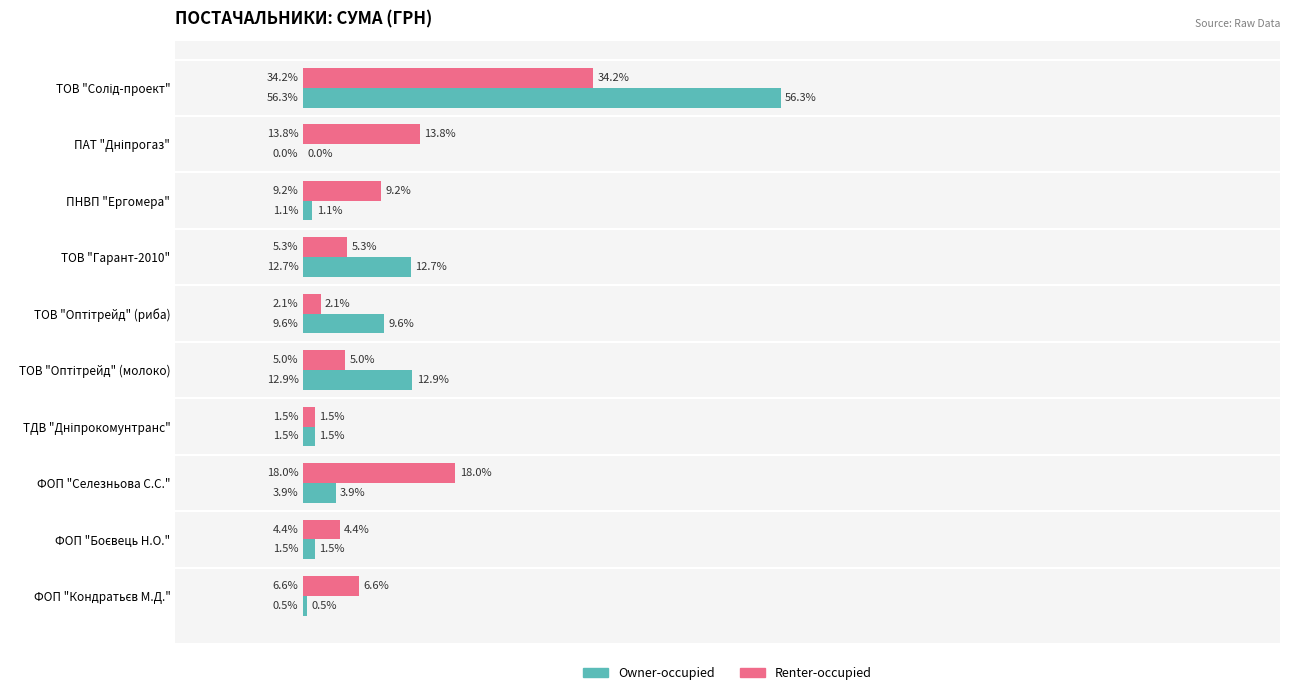

Where is Renter-occupied nearest to the value 17?

ФОП "Селезньова С.С."